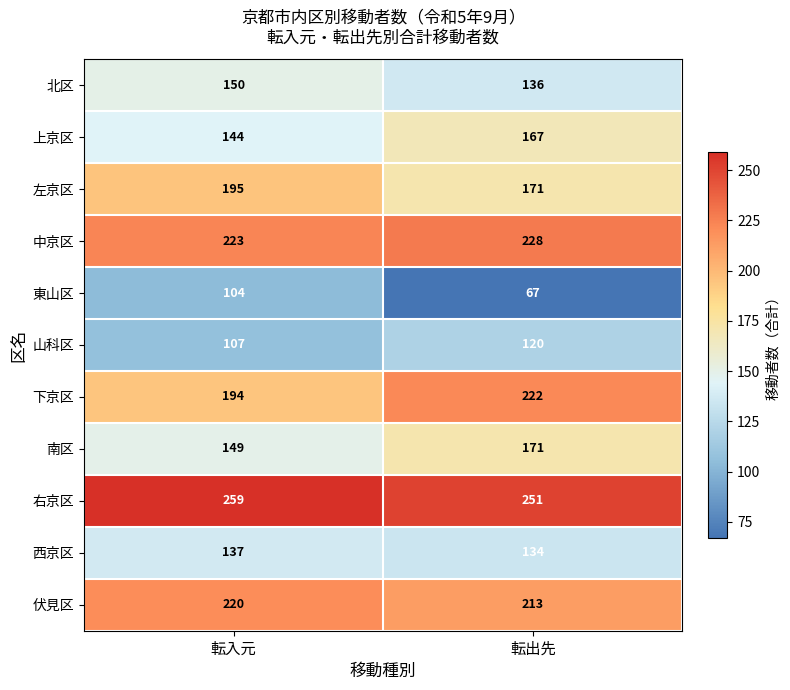

Between 転入元 and 転出先, which series saw the biggest shift?

東山区